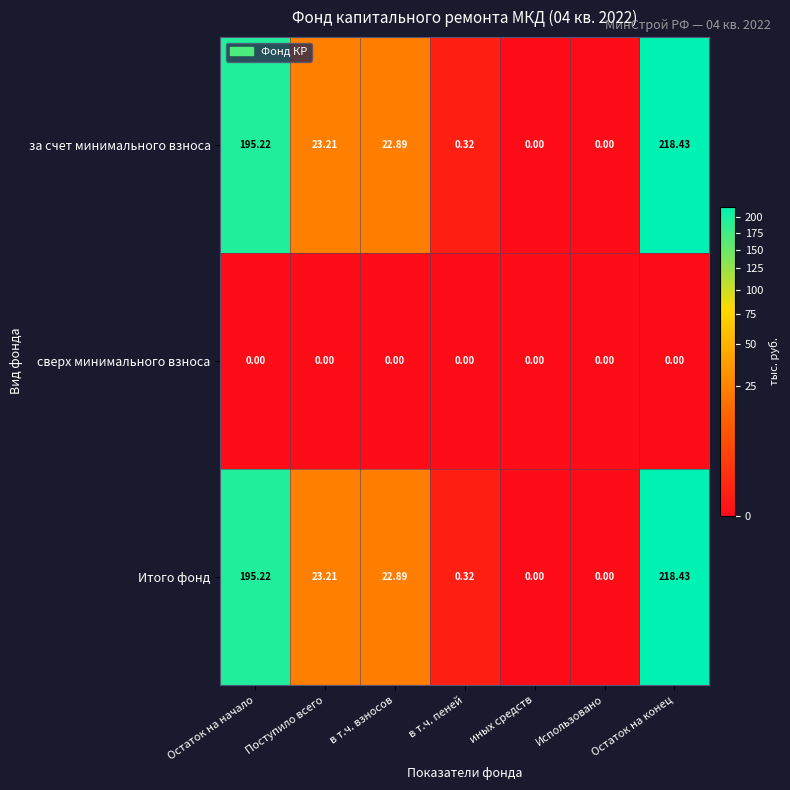

At which category is the sum across all series the highest?

Остаток на конец